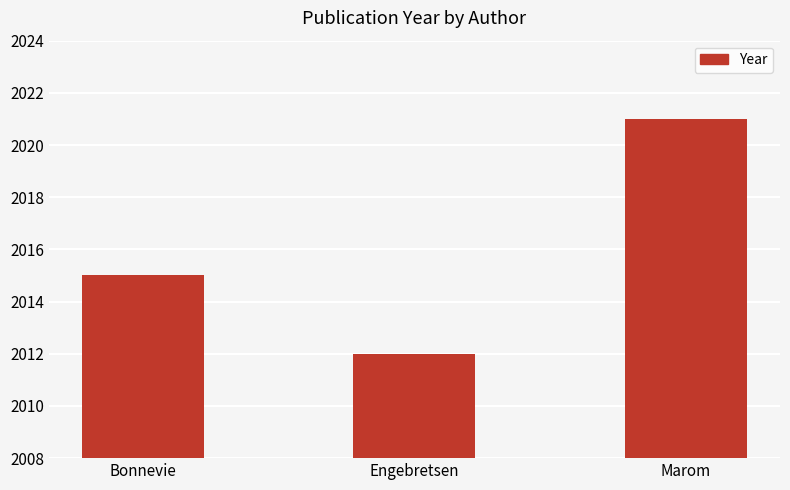

Count the number of categories in the chart.

3